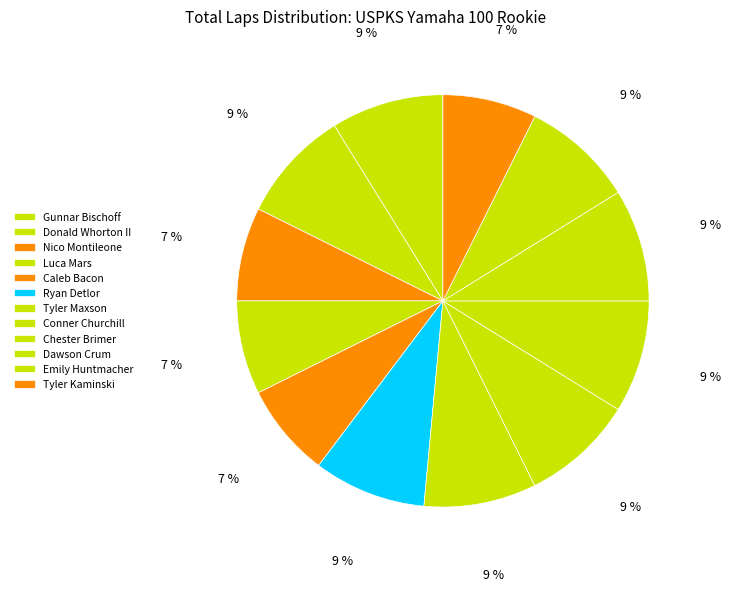

Between Dawson Crum and Ryan Detlor, which is larger?

Dawson Crum